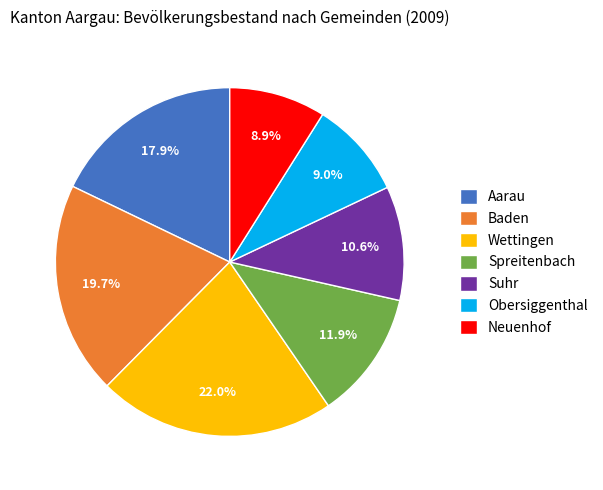

The Suhr slice represents 11% of the pie. True or false?

True